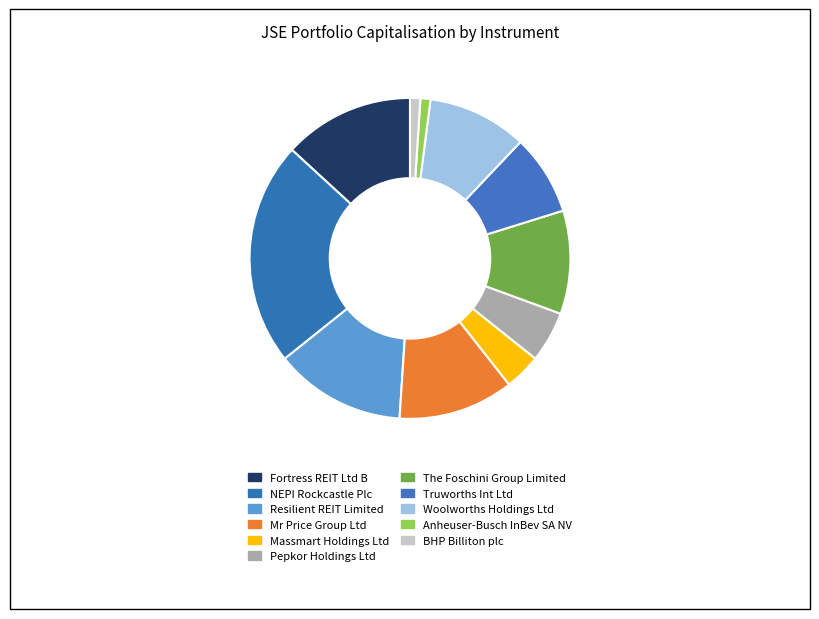

How many segments does this pie chart have?

11